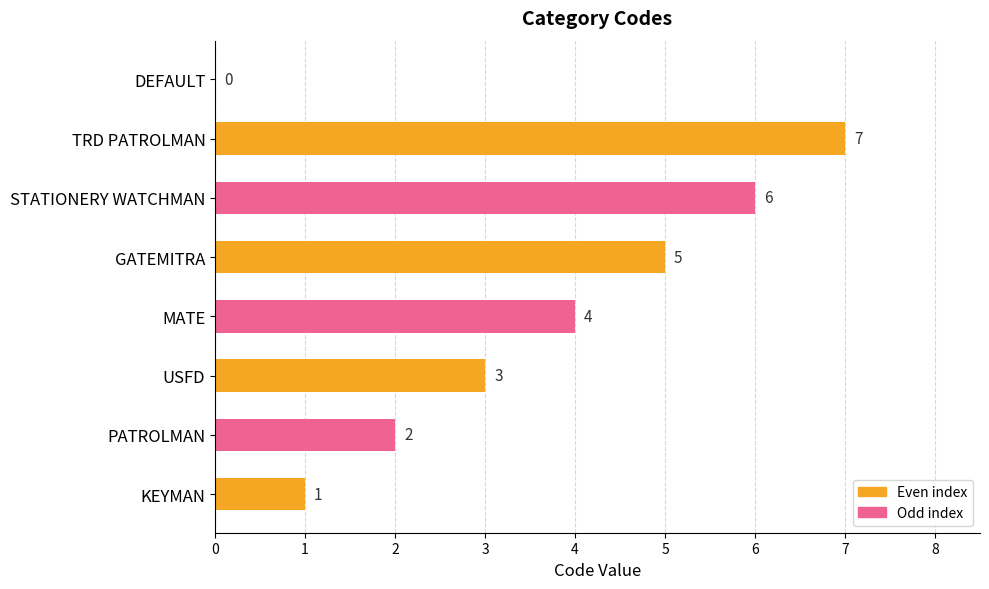

Is it true that the value at GATEMITRA is 5?

True